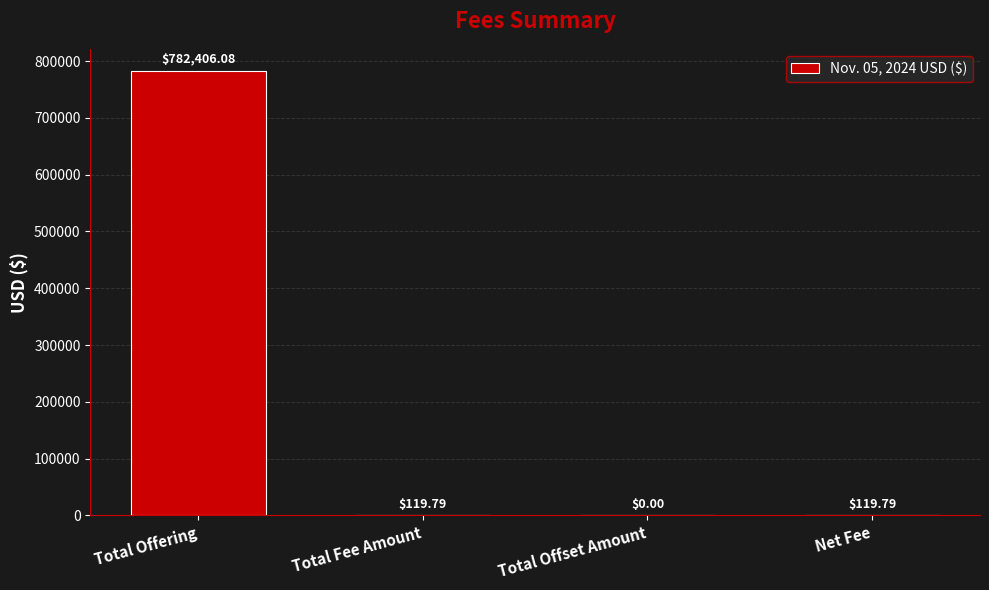

What is the sum of the values at Total Fee Amount and Total Offering?

782525.9